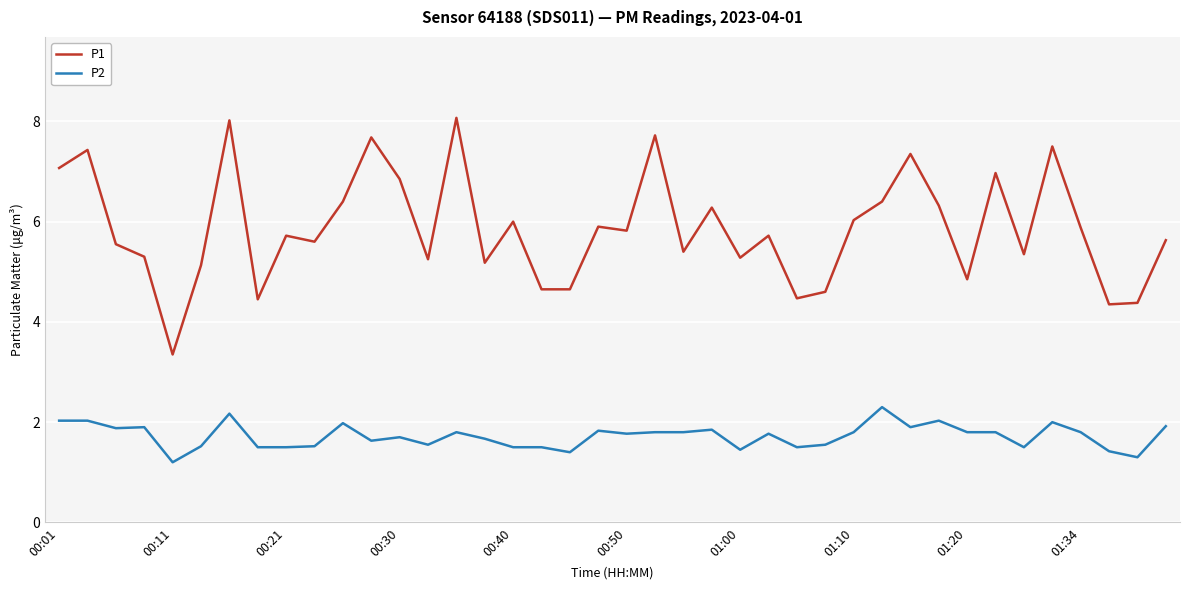

True or false: P2 and P1 cross at least once.

False